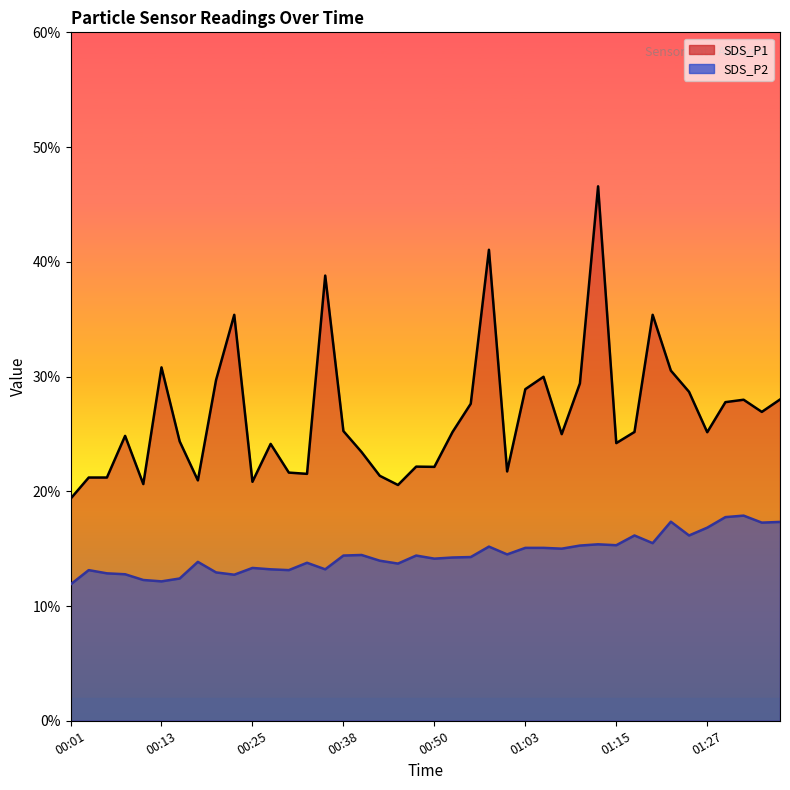

Reading right to left, what are all the values shown in this chart?

SDS_P1: 01:37=28.0	01:35=26.9	01:32=28.0	01:30=27.8	01:27=25.1	01:25=28.7	01:22=30.5	01:20=35.4	01:17=25.2	01:15=24.2	01:12=46.6	01:10=29.4	01:08=25.0	01:05=30.0	01:03=28.9	01:00=21.7	00:58=41.0	00:55=27.6	00:53=25.2	00:50=22.1	00:48=22.1	00:45=20.6	00:42=21.4	00:40=23.4	00:38=25.2	00:35=38.8	00:33=21.5	00:30=21.6	00:28=24.1	00:25=20.8	00:23=35.4	00:20=29.7	00:18=20.9	00:16=24.4	00:13=30.8	00:11=20.6	00:08=24.8	00:06=21.2	00:03=21.2	00:01=19.4
SDS_P2: 01:37=17.3	01:35=17.3	01:32=17.9	01:30=17.8	01:27=16.8	01:25=16.1	01:22=17.4	01:20=15.5	01:17=16.1	01:15=15.3	01:12=15.4	01:10=15.3	01:08=15.0	01:05=15.1	01:03=15.1	01:00=14.5	00:58=15.2	00:55=14.3	00:53=14.2	00:50=14.1	00:48=14.4	00:45=13.7	00:42=13.9	00:40=14.4	00:38=14.4	00:35=13.2	00:33=13.8	00:30=13.1	00:28=13.2	00:25=13.3	00:23=12.7	00:20=12.9	00:18=13.8	00:16=12.4	00:13=12.2	00:11=12.3	00:08=12.8	00:06=12.8	00:03=13.1	00:01=11.9